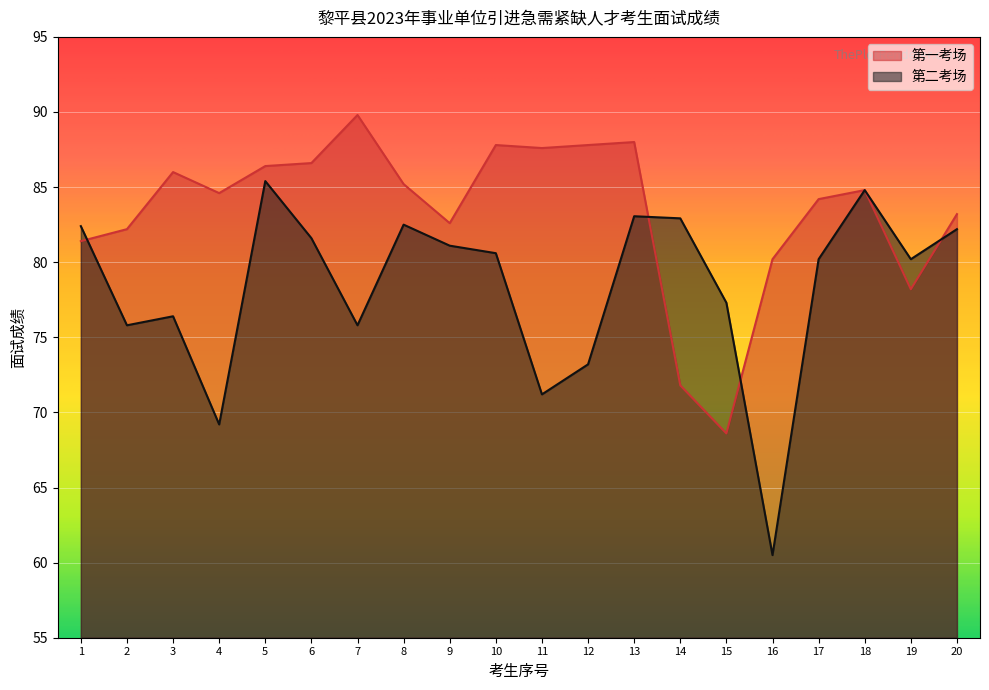

How many lines are shown in the chart?

2